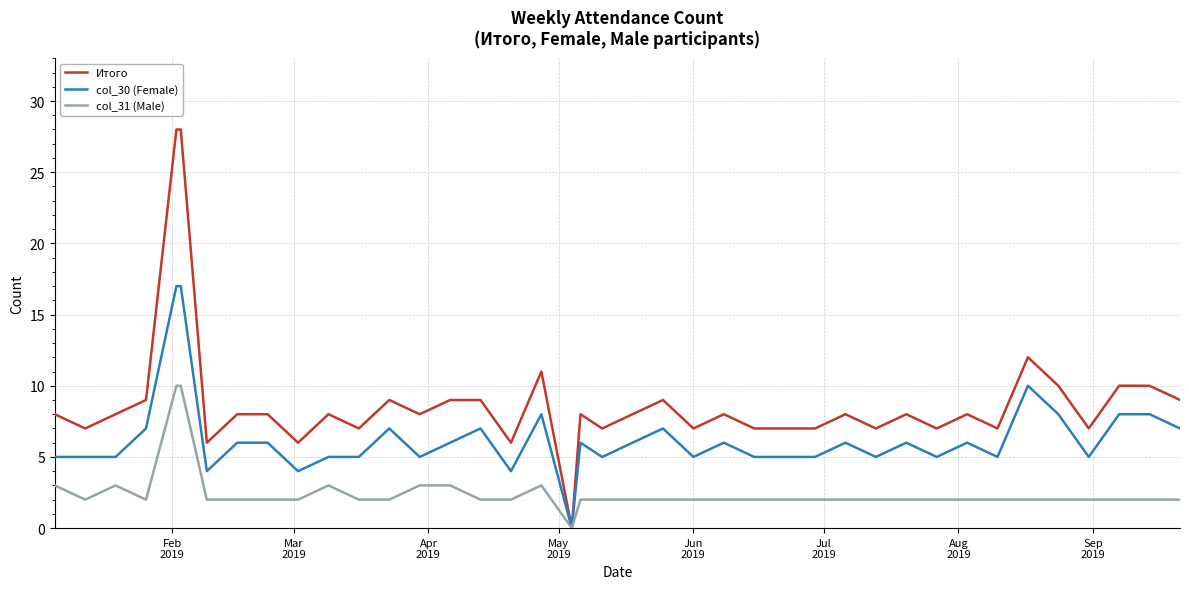

Which series has the largest total across all categories?

Итого